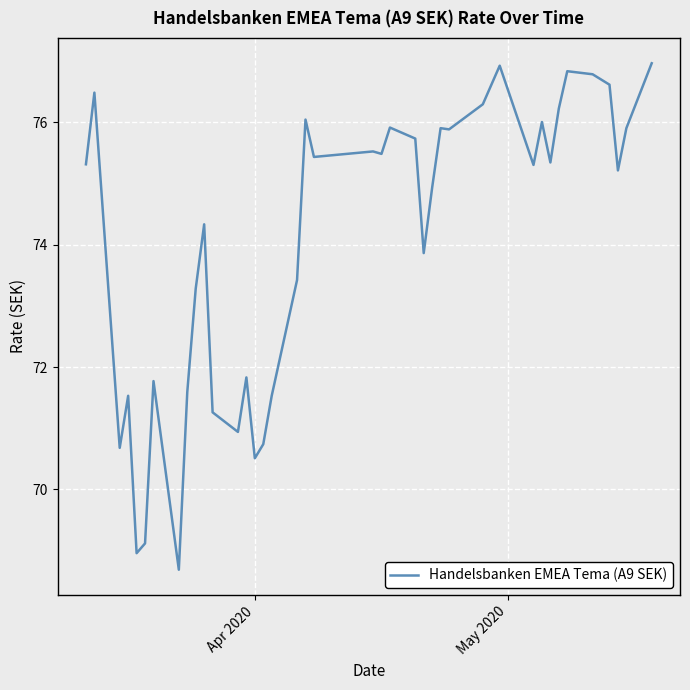

What is the minimum value shown in the chart?

68.7